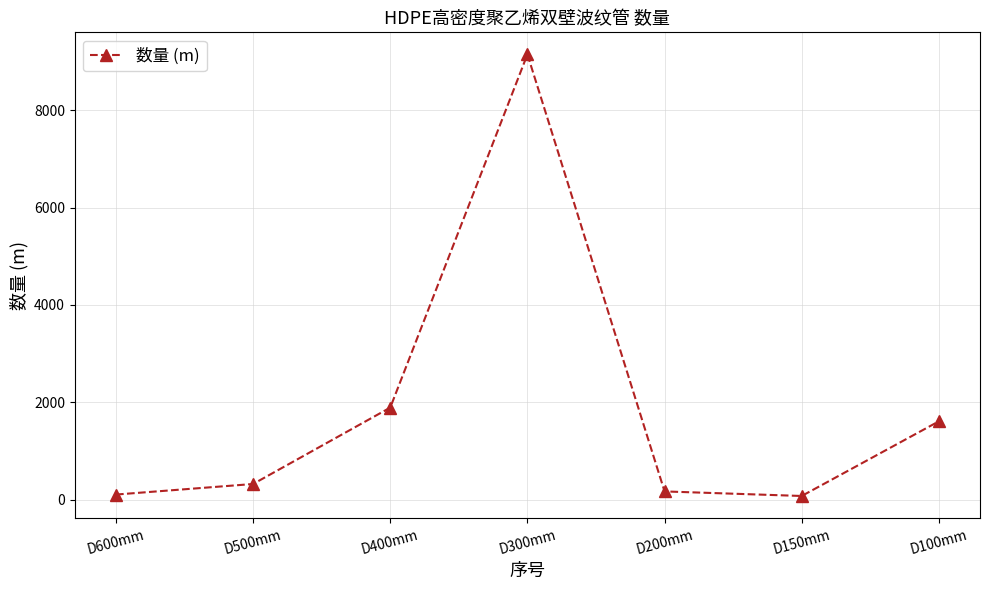

Is this an area chart (filled region under the line)?

No